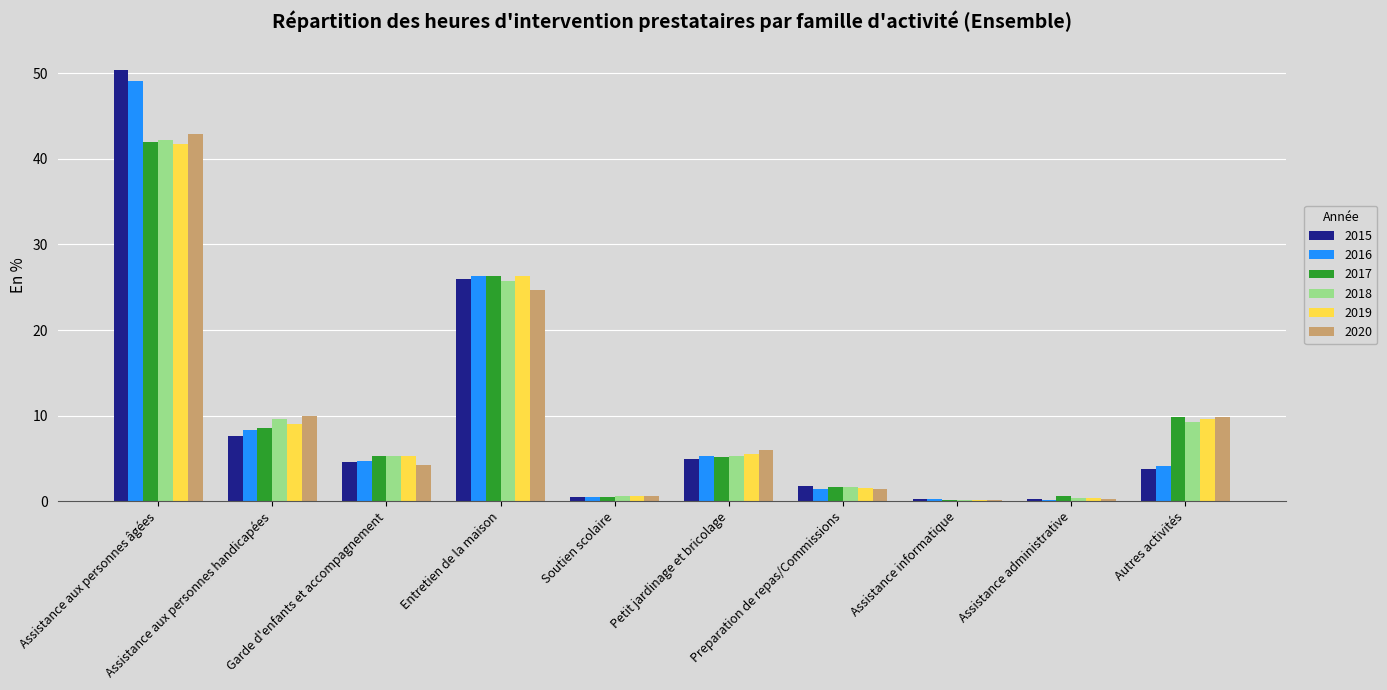

What is the maximum value shown in the chart?

50.4